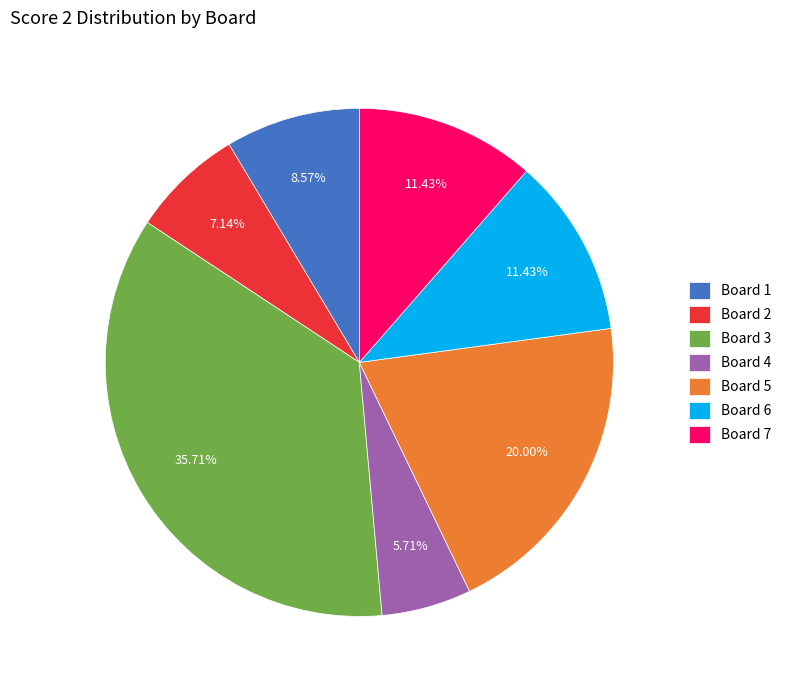

Which slice is the largest?

Board 3